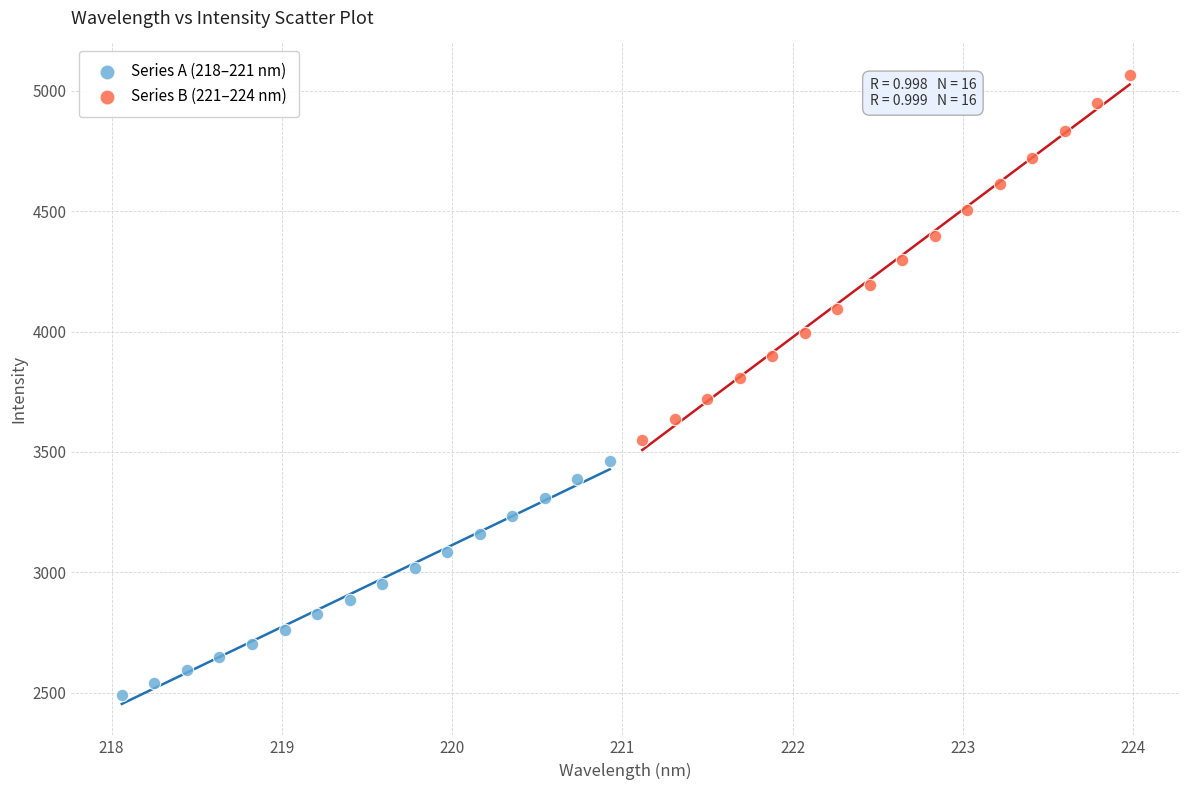

Which series contains the highest Y value?

Series B (221–224 nm)